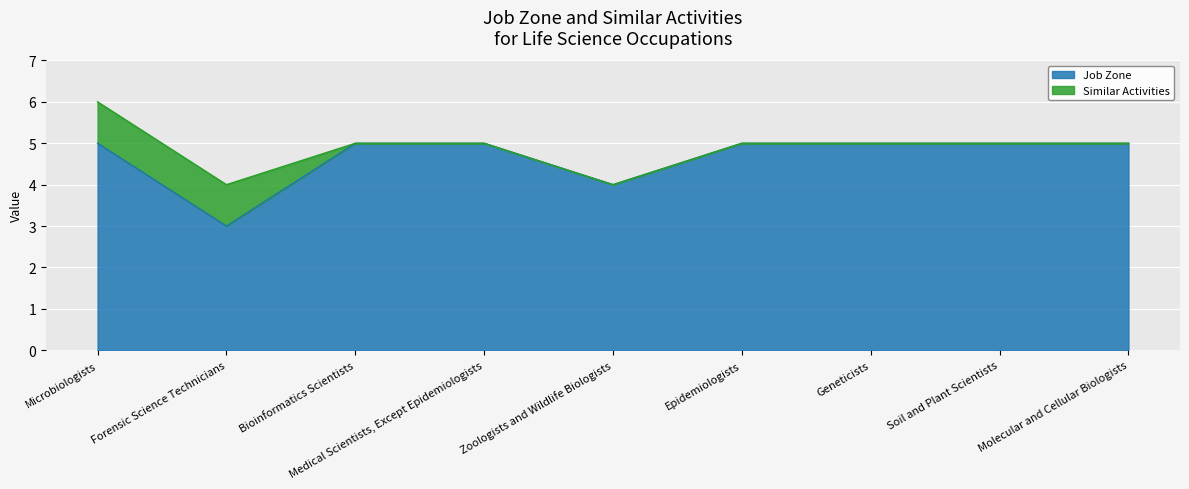

What is the sum of the values at Medical Scientists, Except Epidemiologists and Molecular and Cellular Biologists?

10